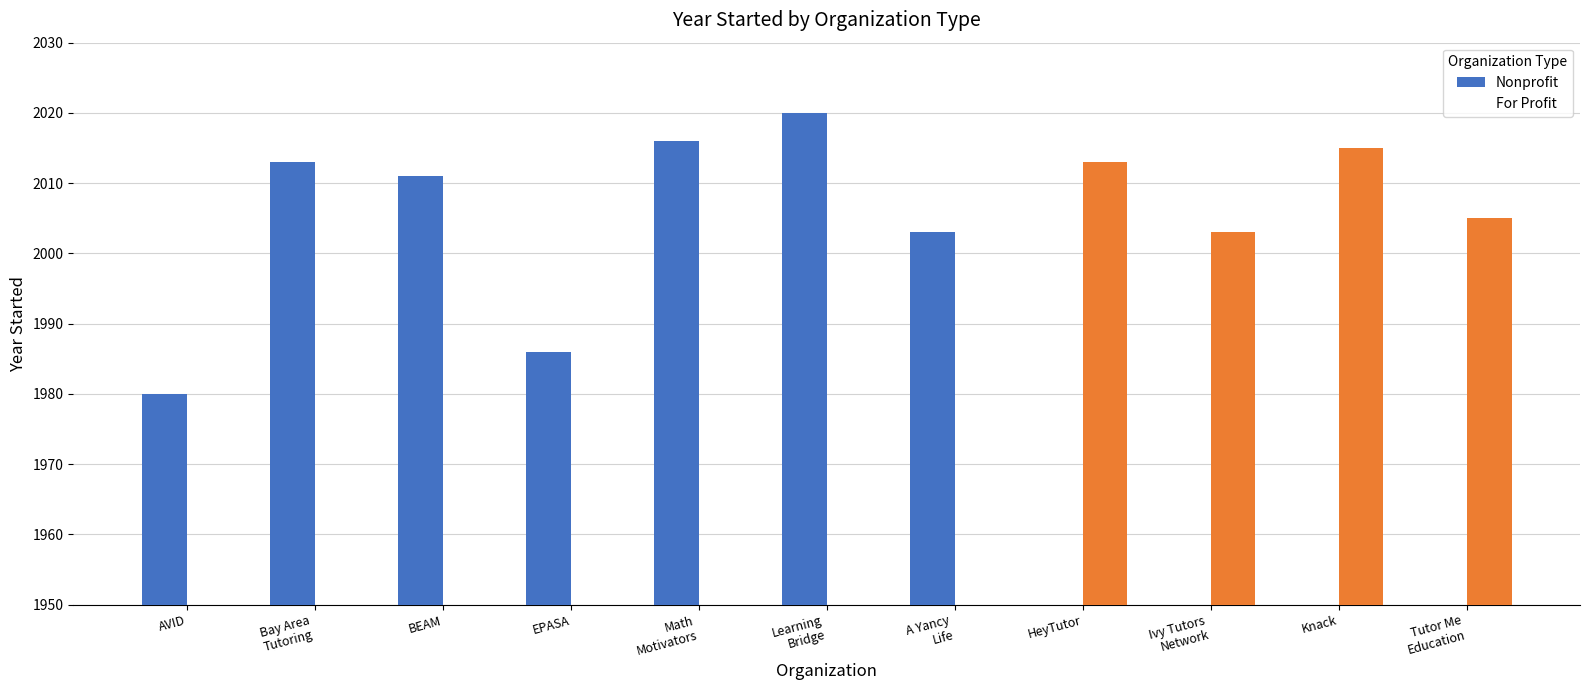

Are the bars horizontal?

No